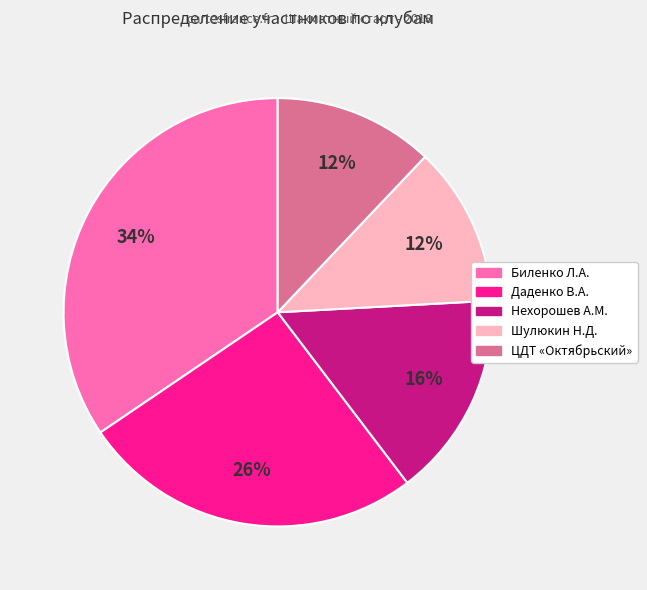

Between Шулюкин Н.Д. and Нехорошев А.М., which is larger?

Нехорошев А.М.